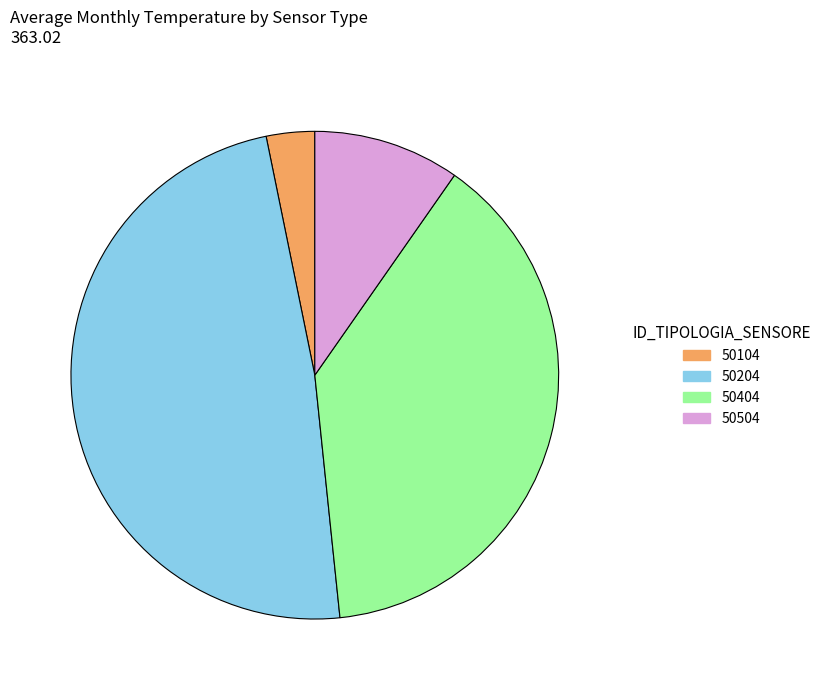

Rank the categories by value from highest to lowest.

50204, 50404, 50504, 50104